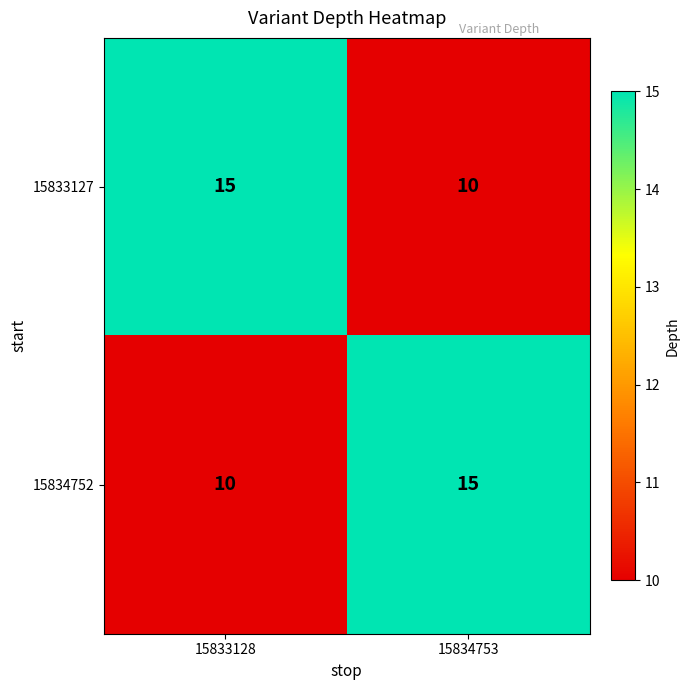

Rank the categories by 15834752 value from lowest to highest.

15833128, 15834753